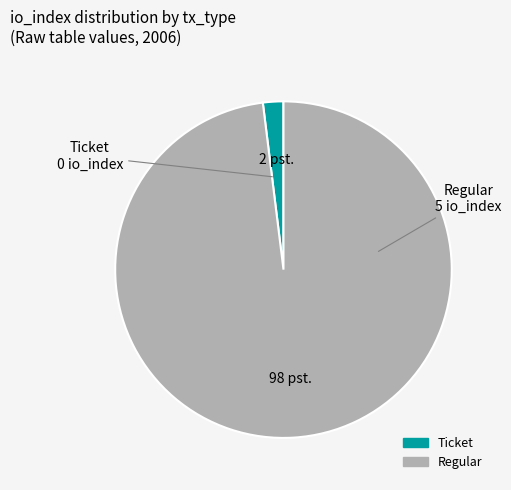

The Regular slice represents 98% of the pie. True or false?

True